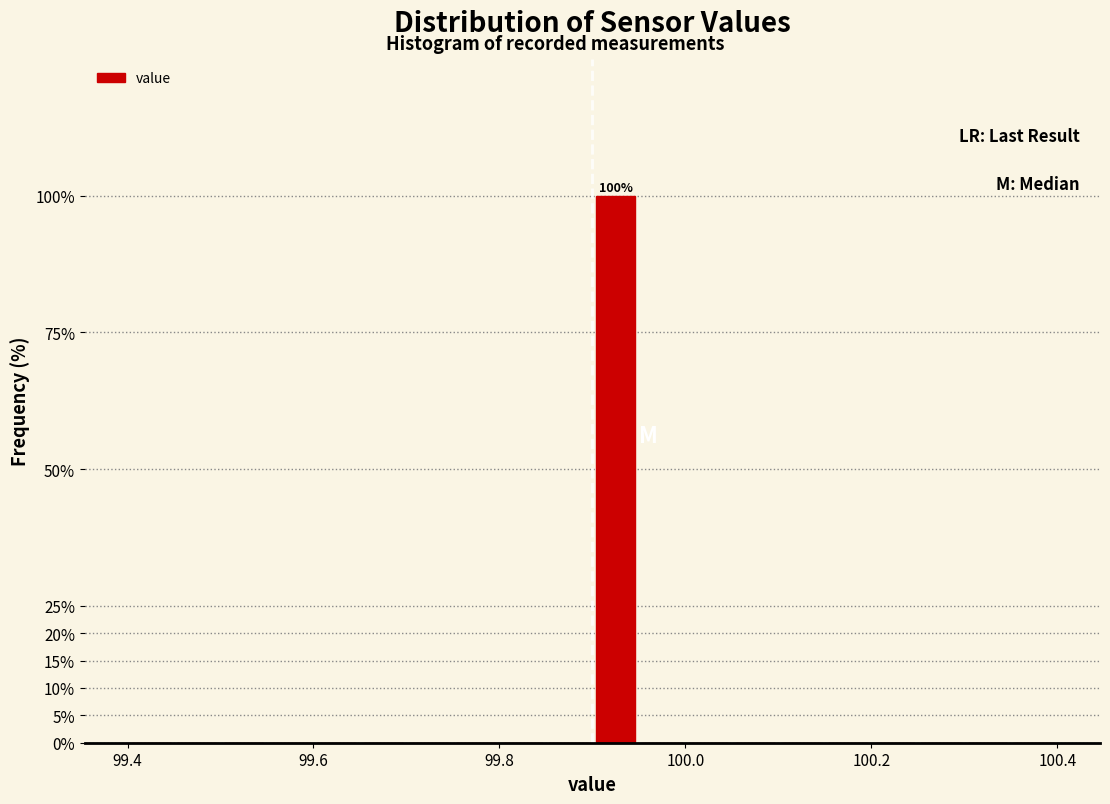

Read against the x-axis, roughly where is the centre of the tallest bar?

99.92